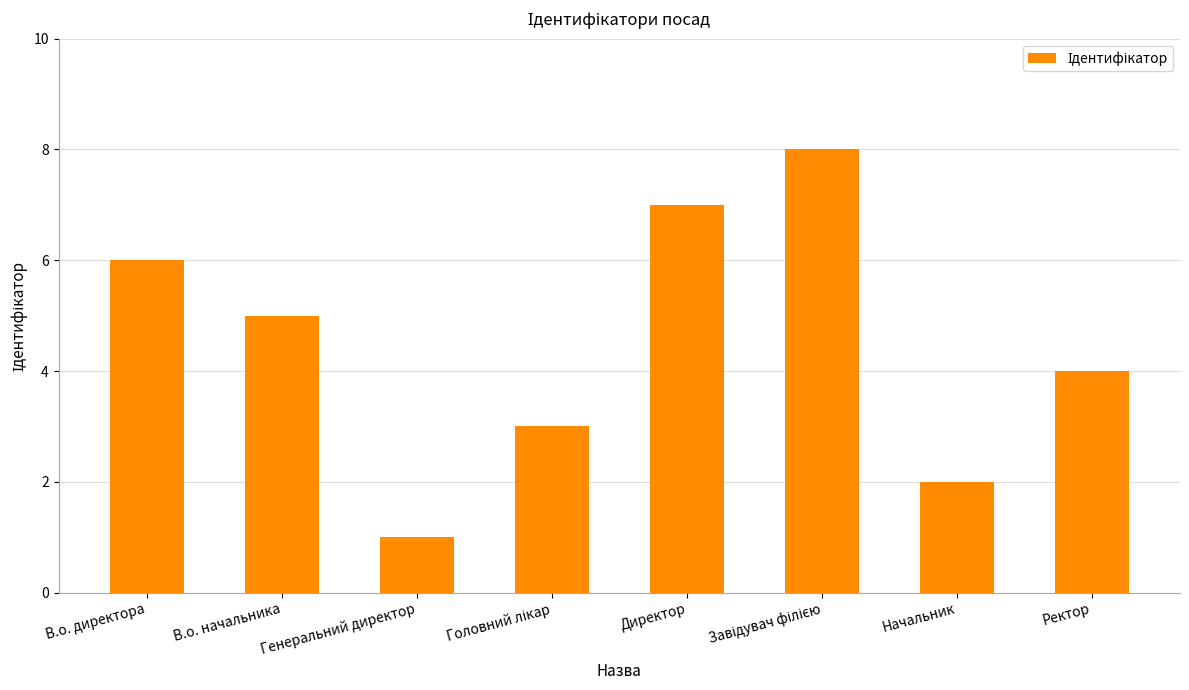

The value at Генеральний директор is 1. True or false?

True